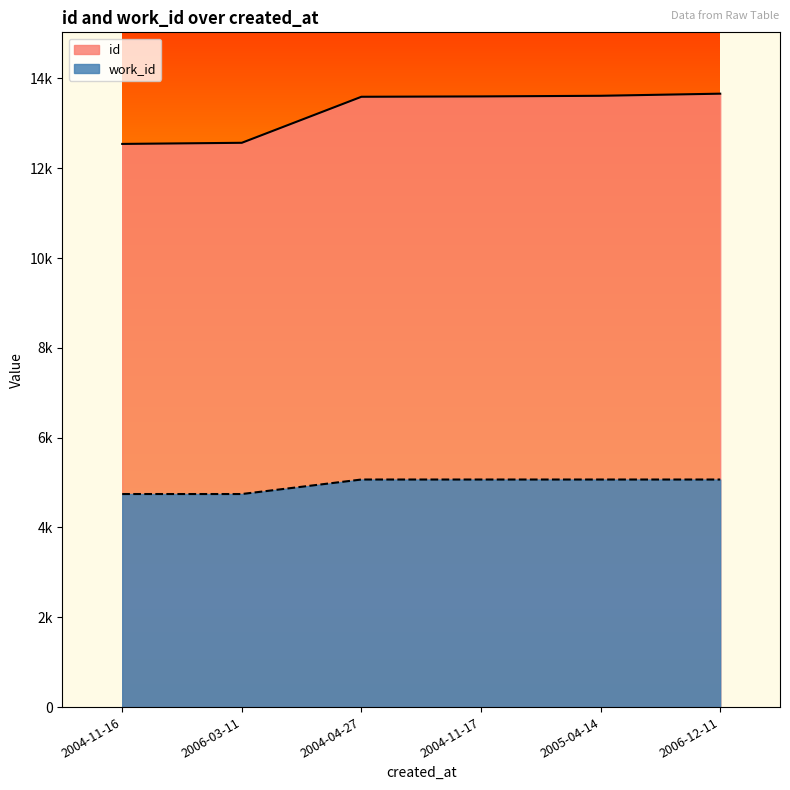

How many data points in id are less than 13600?

3